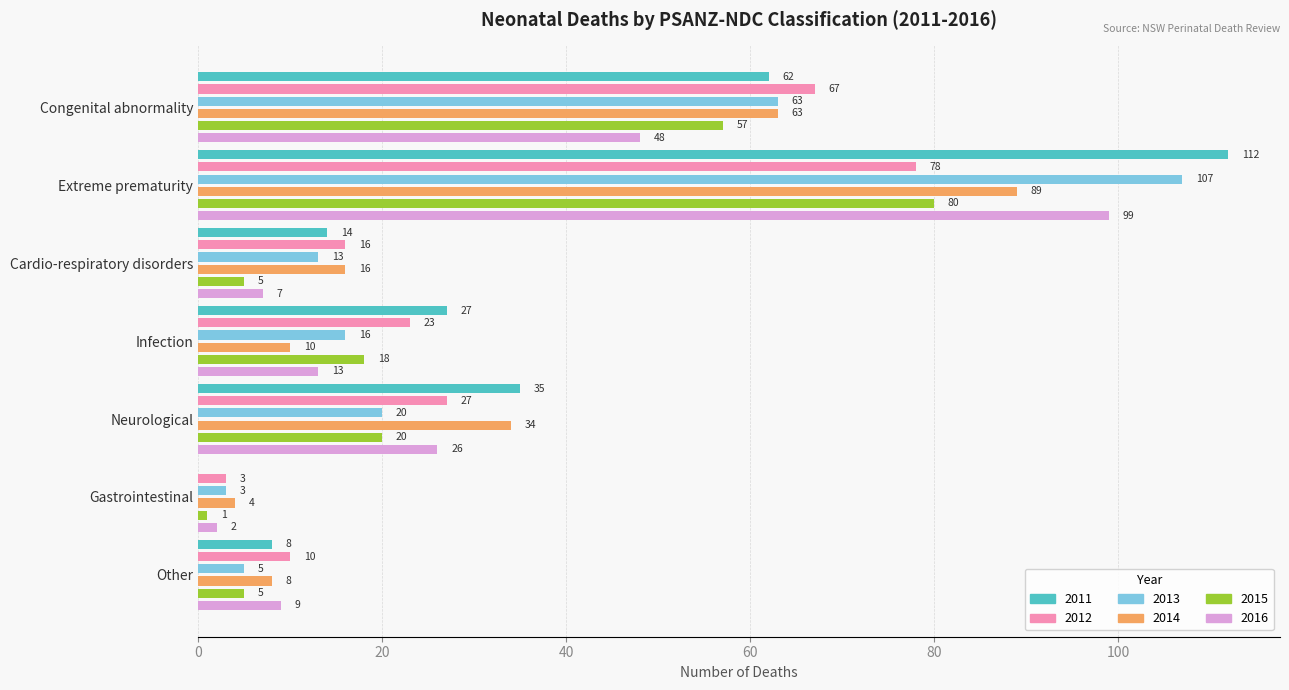

Is it true that 2016 equals 3 at Gastrointestinal?

False